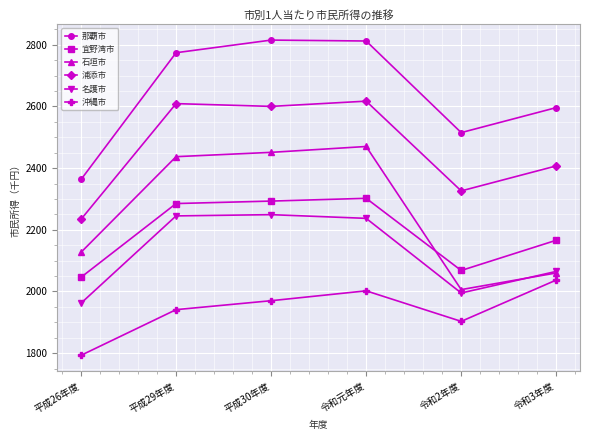

What is the minimum value for 石垣市?

2006